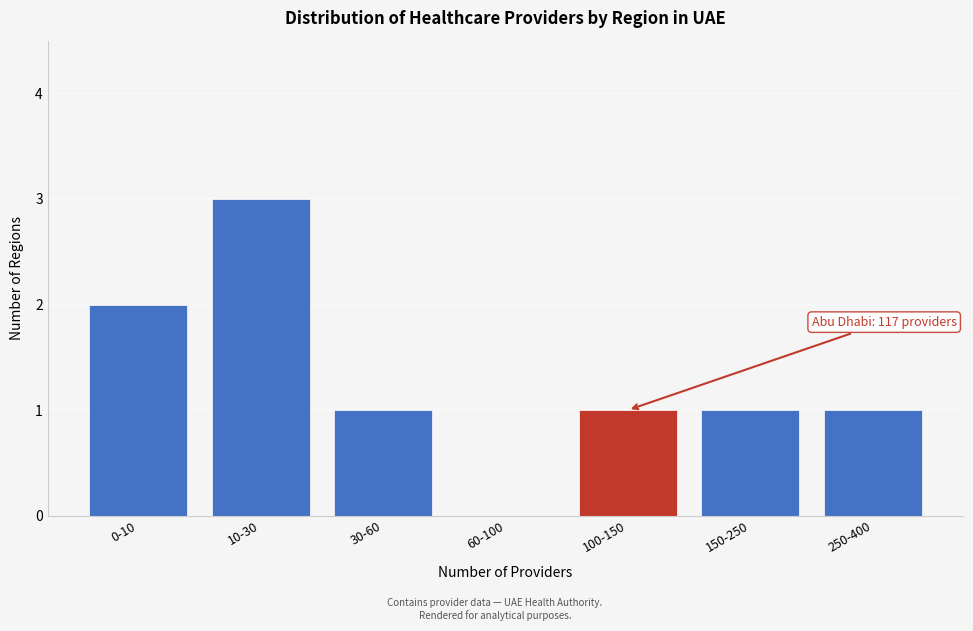

Reading left to right, list all the values displayed in this chart.

0-10=2	10-30=3	30-60=1	60-100=0	100-150=1	150-250=1	250-400=1